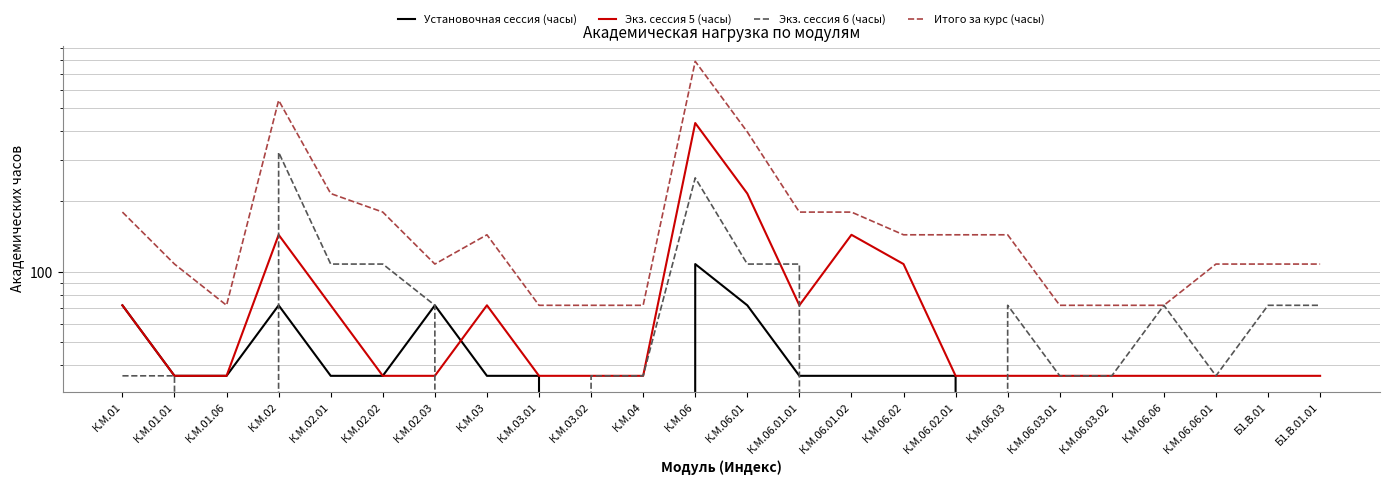

At which category does the chart reach its minimum across all series?

К.М.03.02